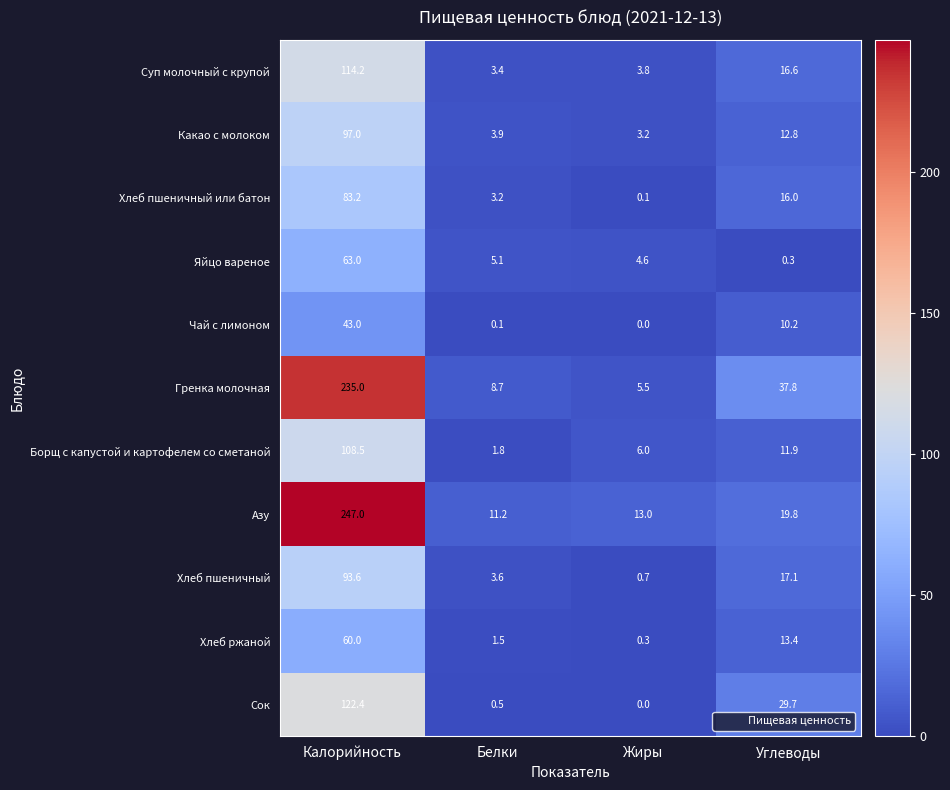

At which category does the chart reach its minimum across all series?

Жиры